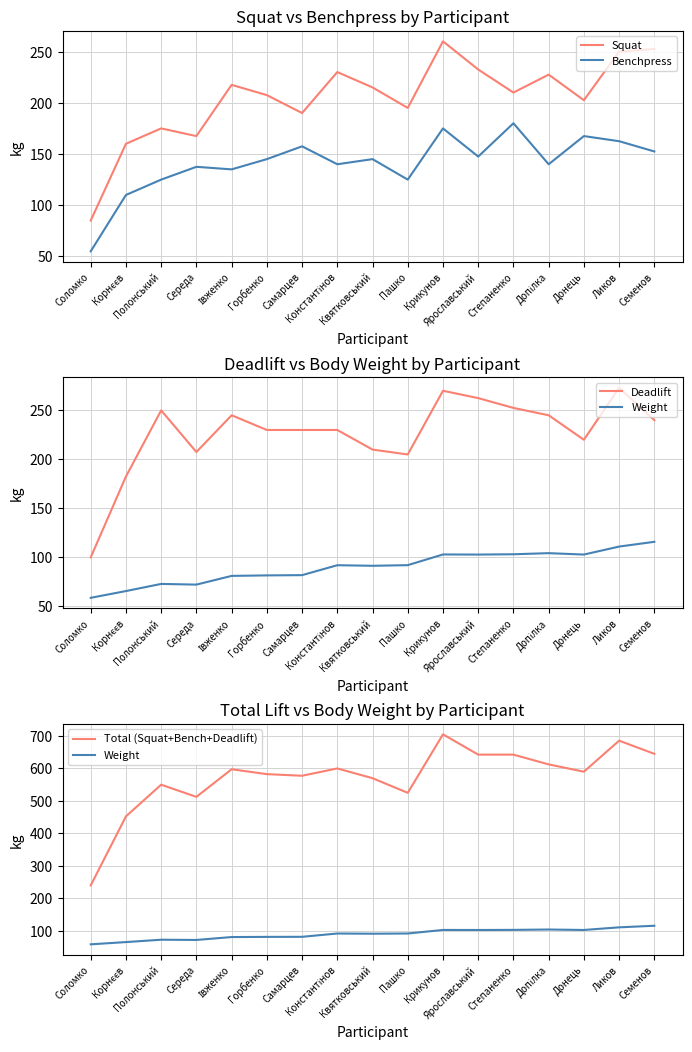

What is the minimum value for Weight?

58.7